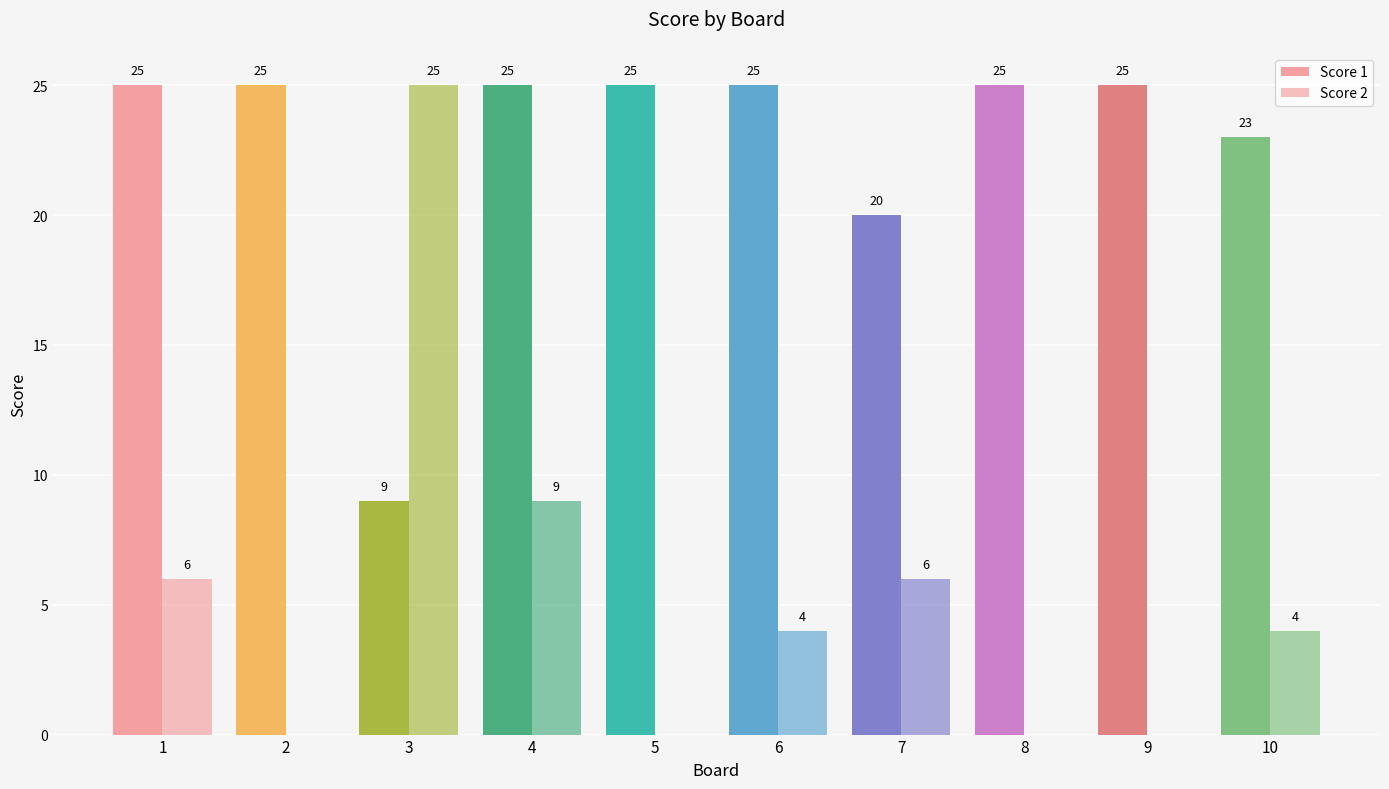

Reading right to left, what are all the values shown in this chart?

Score 1: 23	25	25	20	25	25	25	9	25	25
Score 2: 4	0	0	6	4	0	9	25	0	6